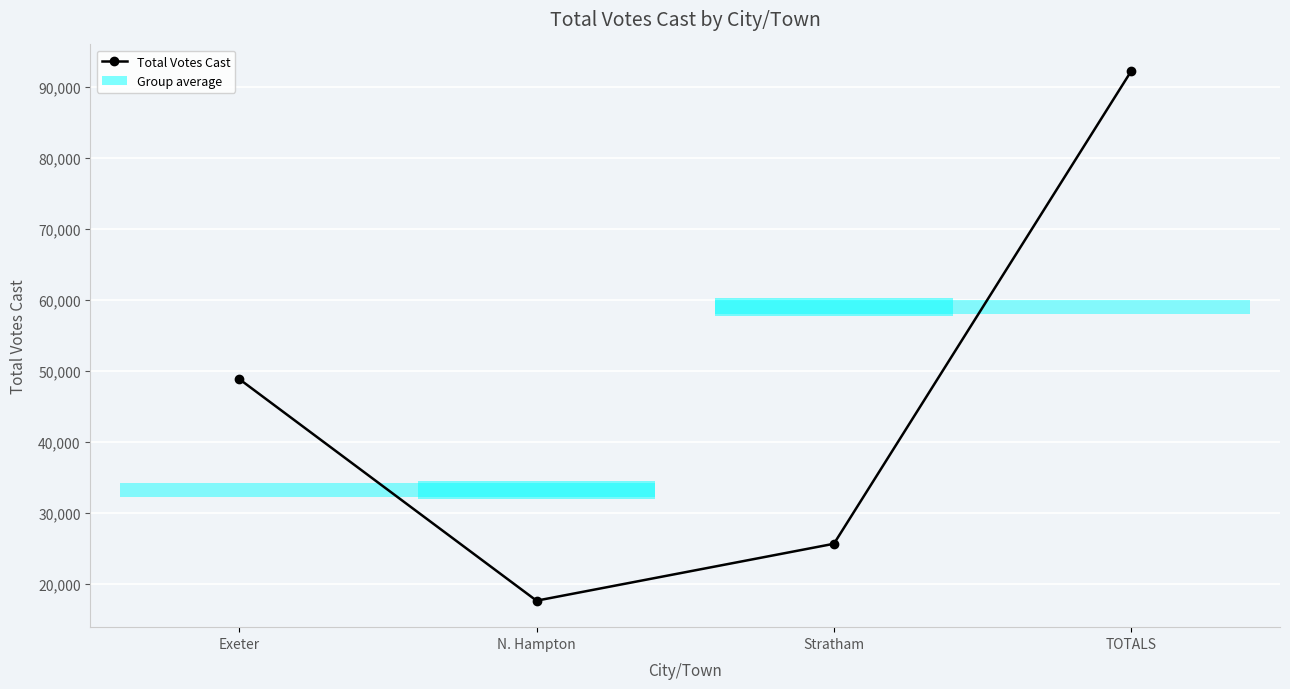

Reading right to left, extract all data points from this chart.

92207	25677	17668	48862